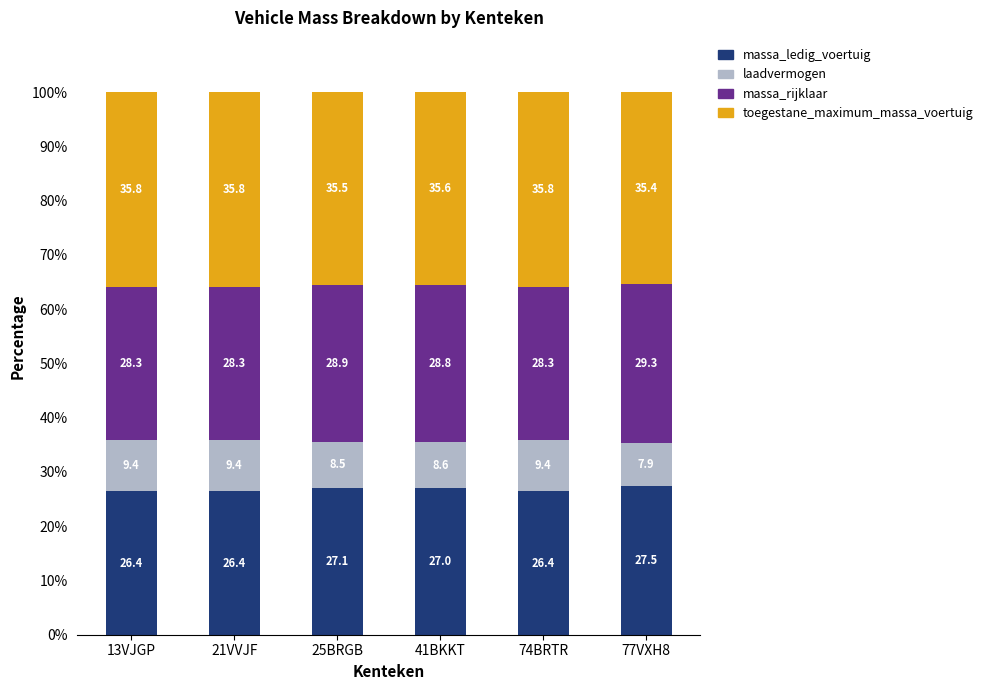

What is the minimum value for massa_ledig_voertuig?

26.4